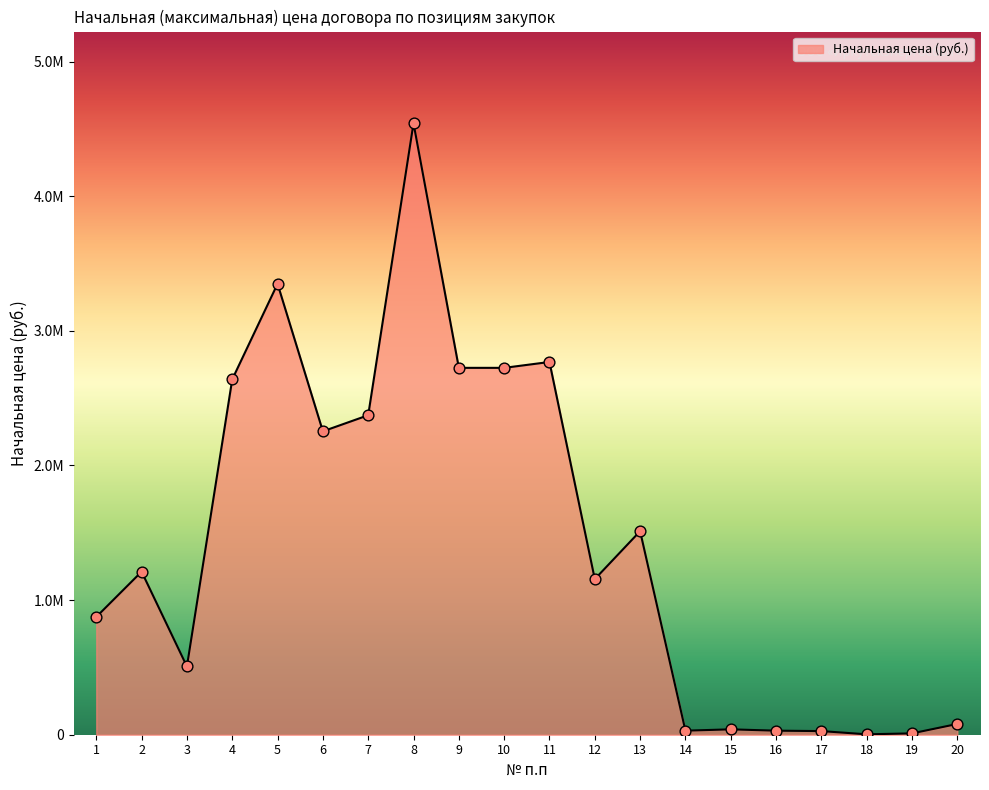

What is the change in value from 3 to 8?

+4035202